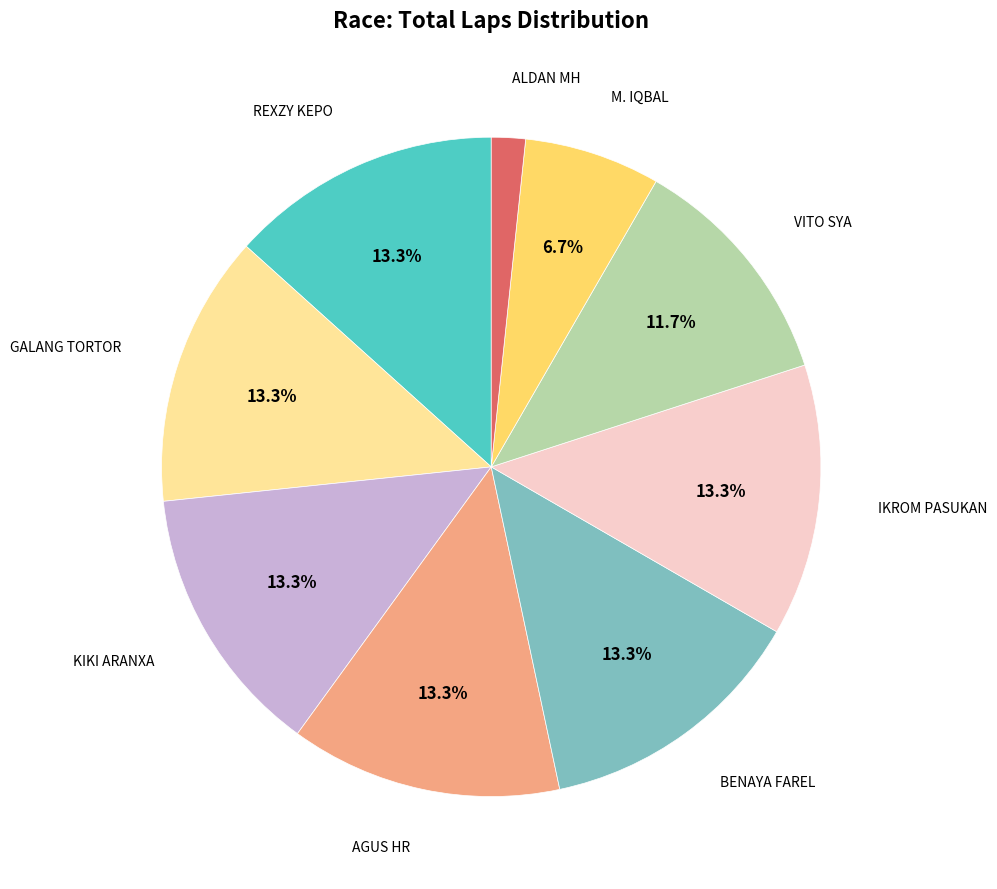

Is there a majority slice in this chart?

No